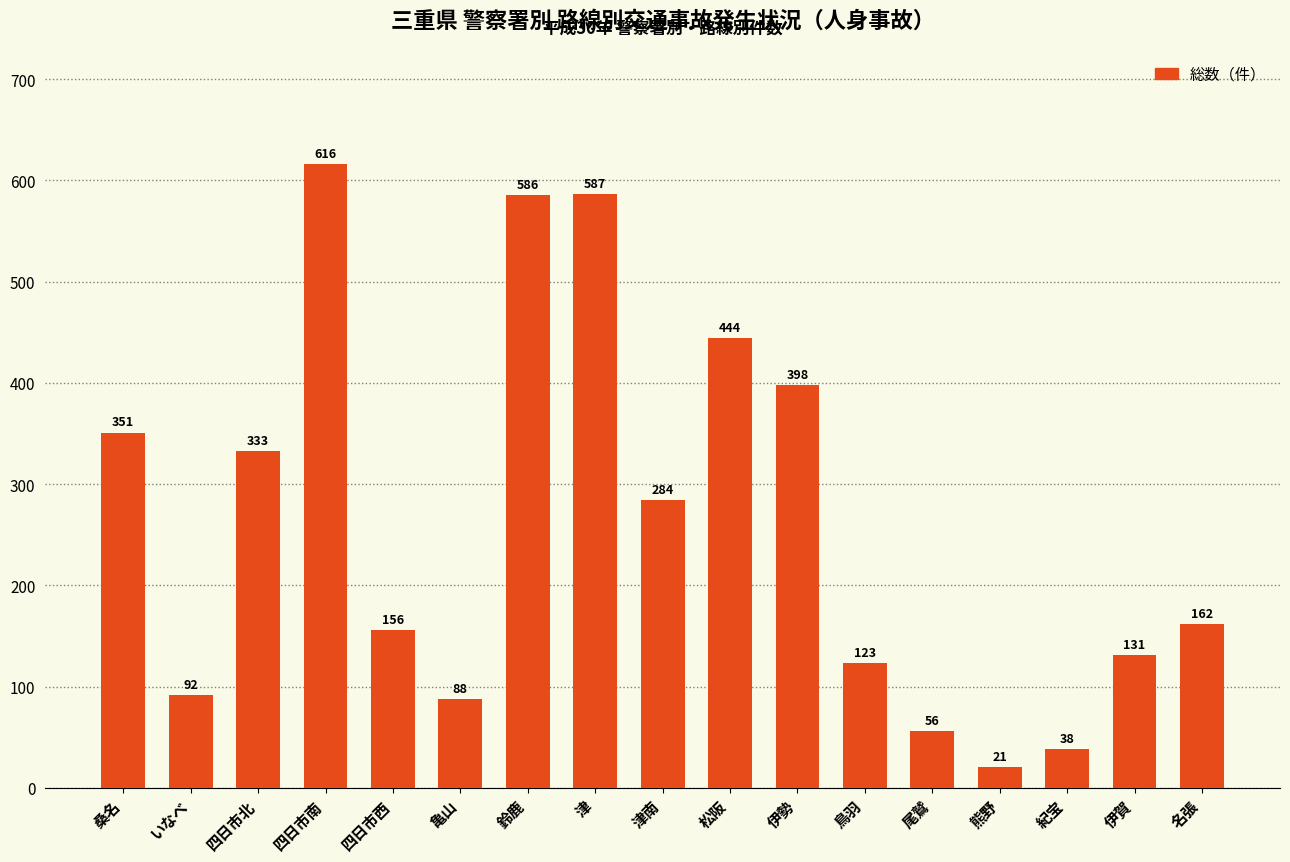

The chart shows a value of 201 at 伊賀. True or false?

False